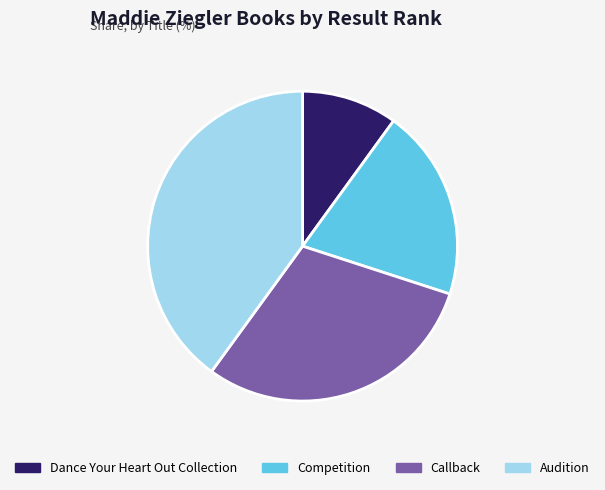

Approximately how many times larger is the value at Competition compared to Dance Your Heart Out Collection?

2.0